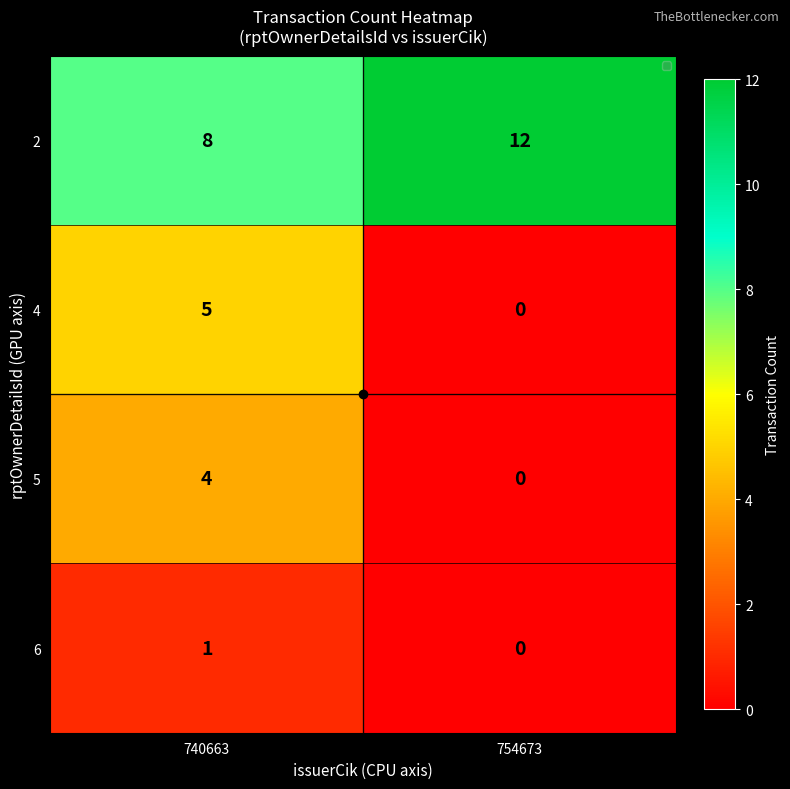

What is the difference between the maximum and minimum values in the 4 series?

5